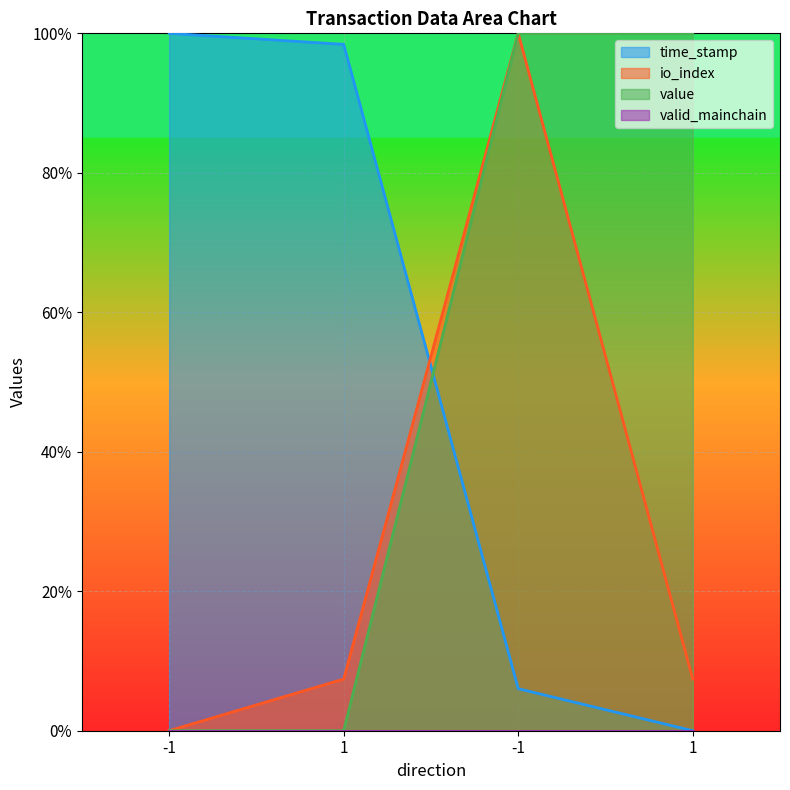

Does the chart display data point markers on the line(s)?

No